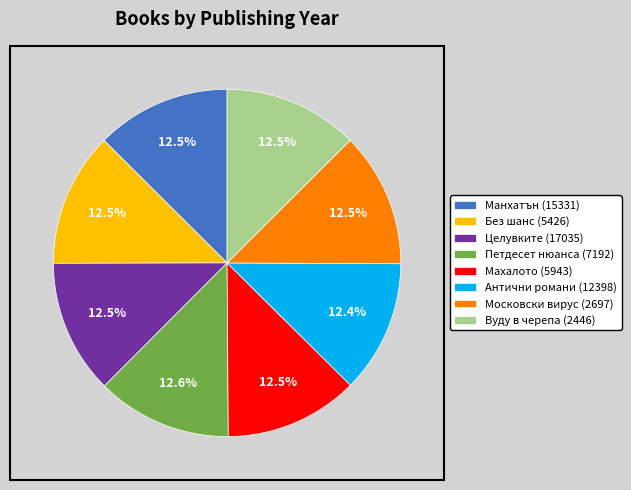

To the nearest percent, what is the combined percentage of Махалото (5943) and Антични романи (12398)?

25%